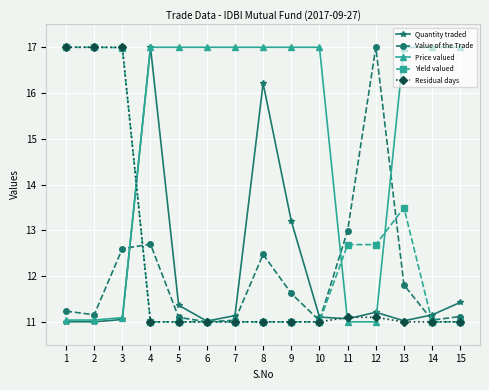

Between 9 and 12, which series saw the biggest shift?

Price valued